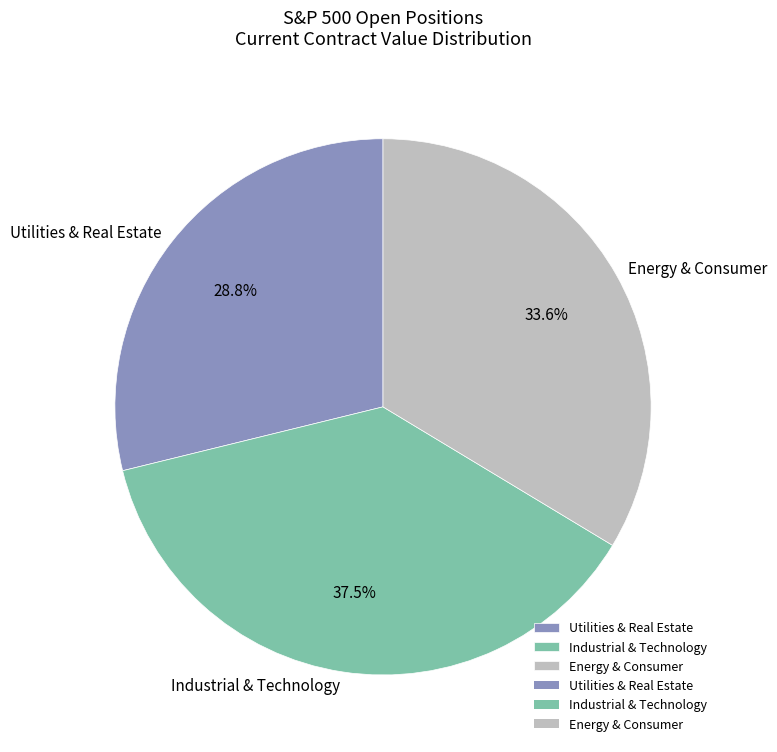

How much of the chart is everything except Industrial & Technology?

62.5%